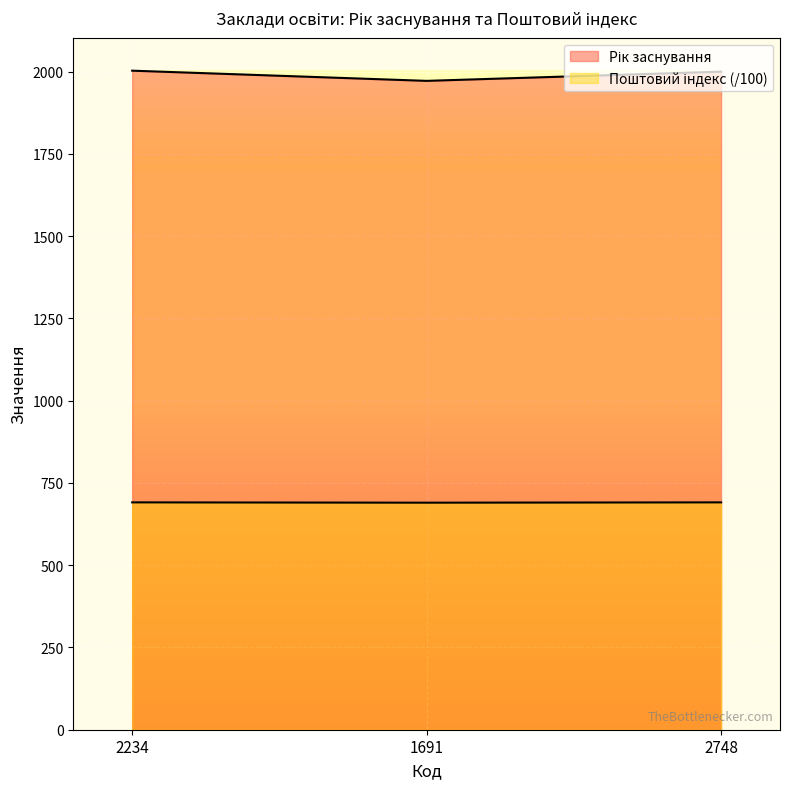

Is the value of Поштовий індекс (місцезнаходження) at 2748 greater than the value of Рік заснування at 2748?

No